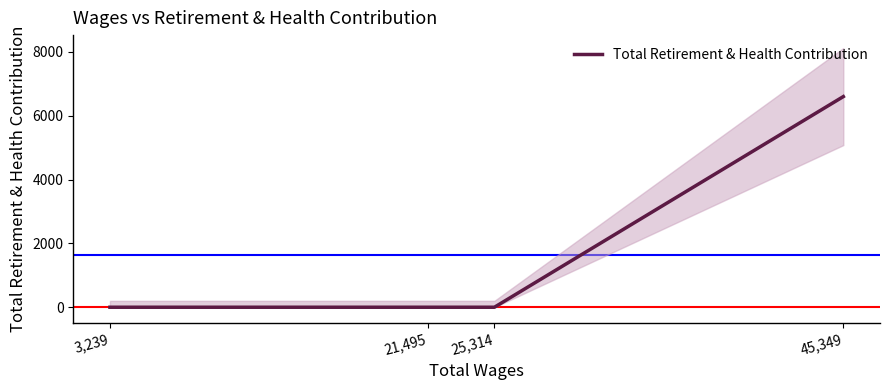

What is the difference between the maximum and minimum values?

6600